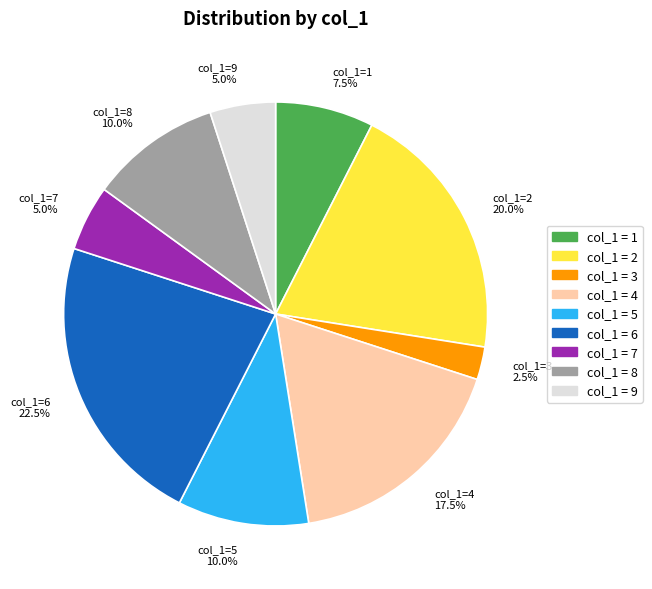

Which category has the smallest portion of the pie?

col_1=3 2.5%